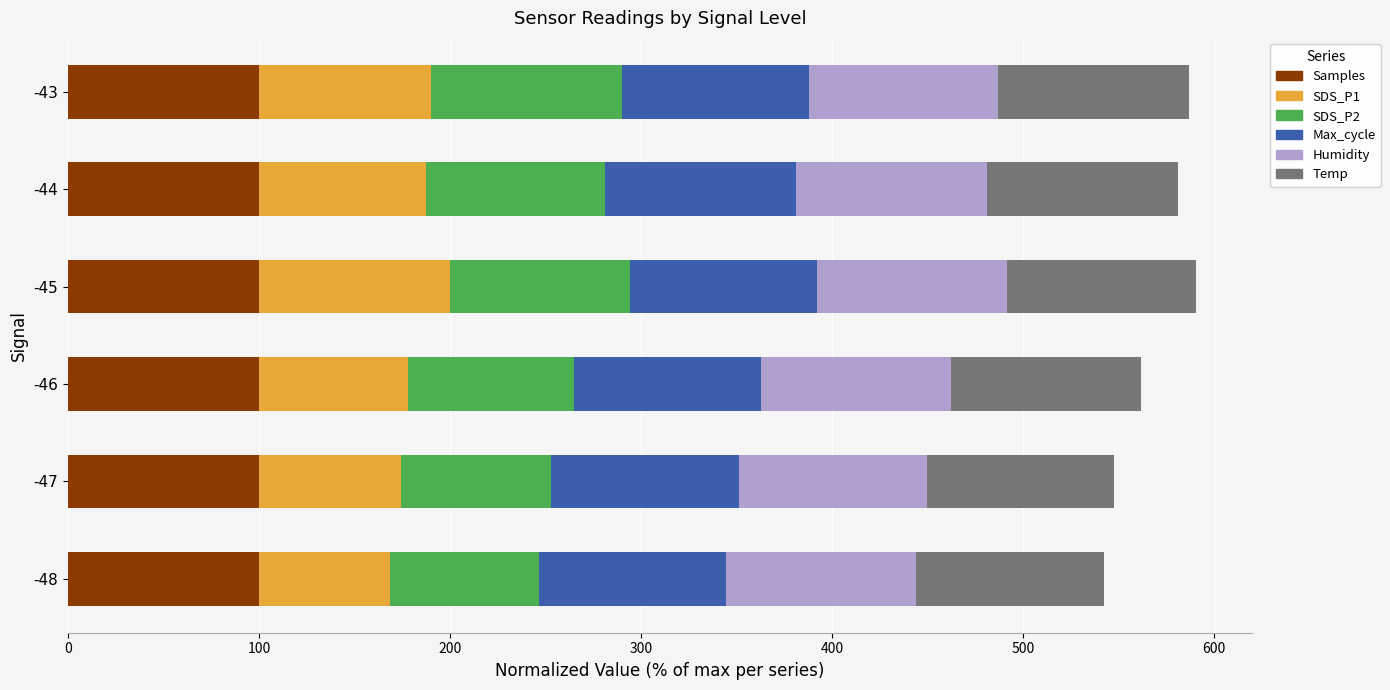

What is the total value across all series at -47?

547.9